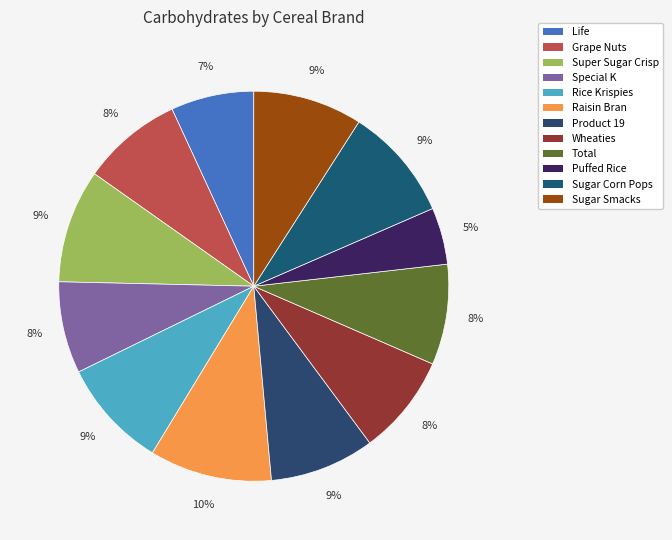

Approximately how many times larger is the value at Special K compared to Life?

1.1